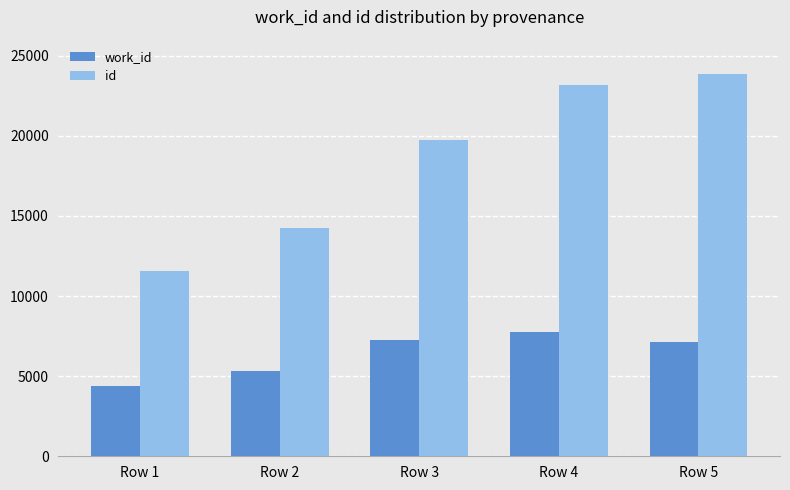

Which series changed the most between Row 2 and Row 5?

id